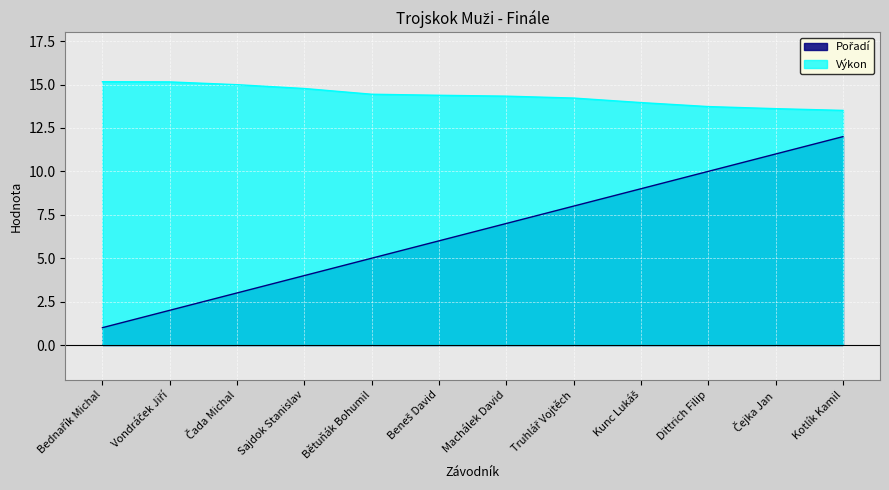

Which series has the largest range (max minus min)?

Pořadí